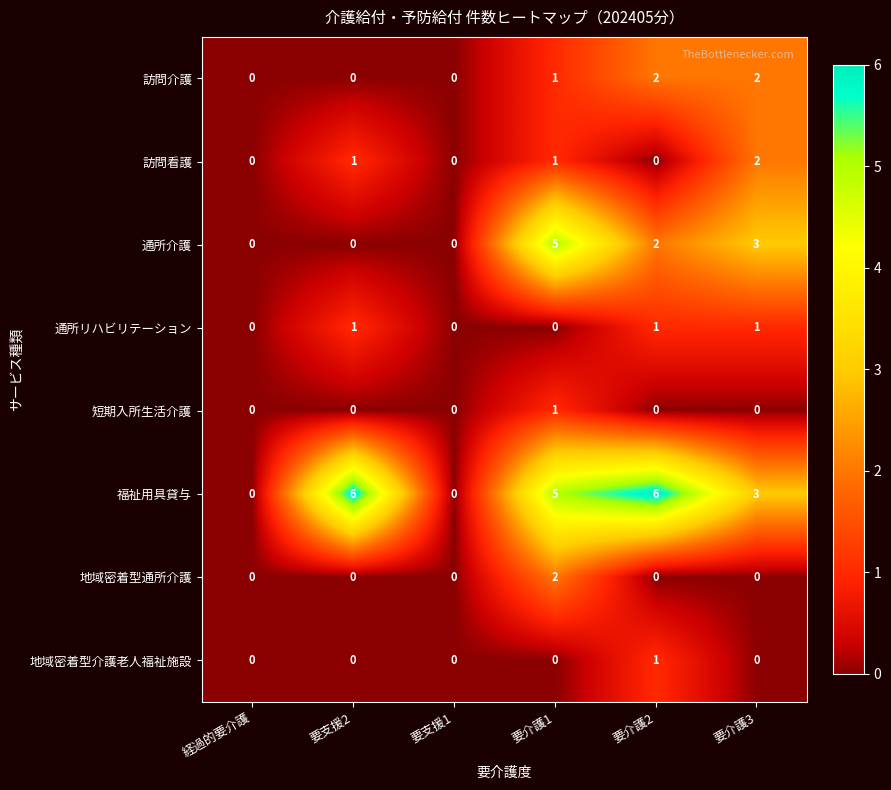

Where is 訪問介護 nearest to the value 1?

要介護1